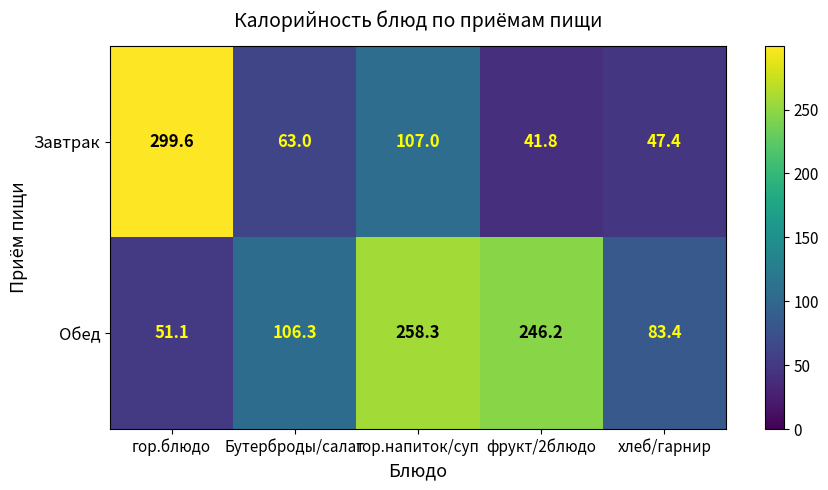

The Обед series shows 51.1 at гор.блюдо. True or false?

True